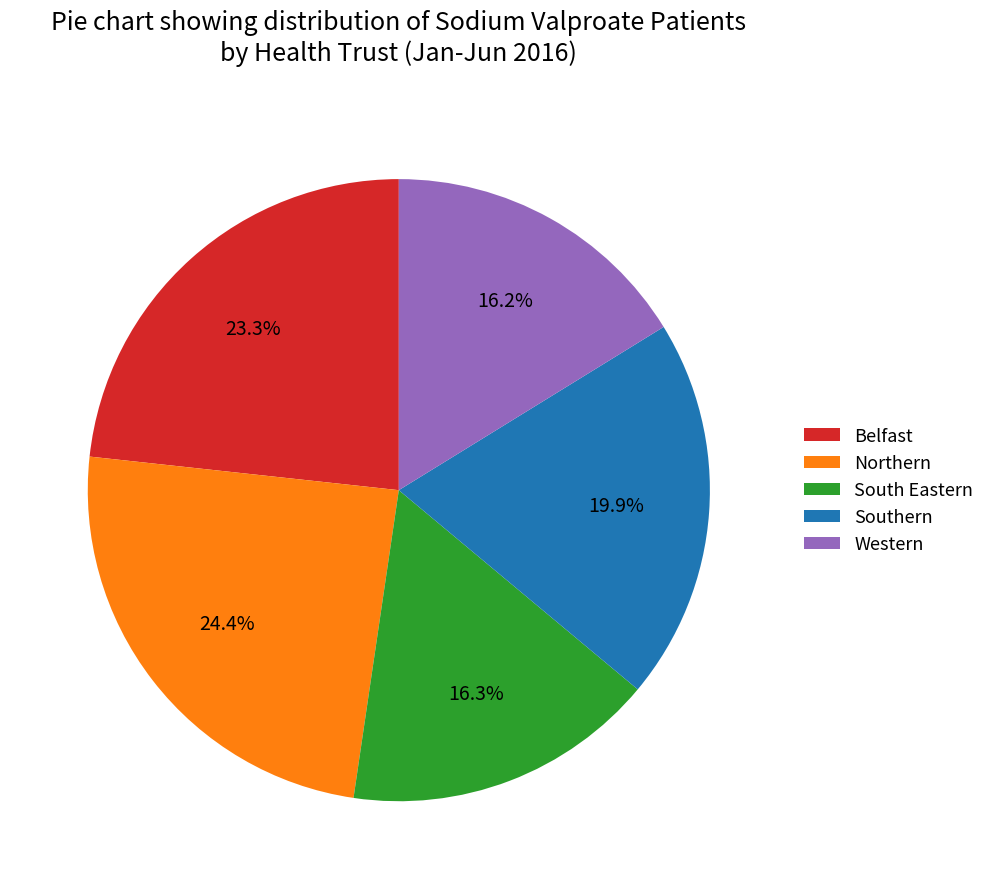

To the nearest percent, what is the difference between the Western and Northern slice percentages?

8%